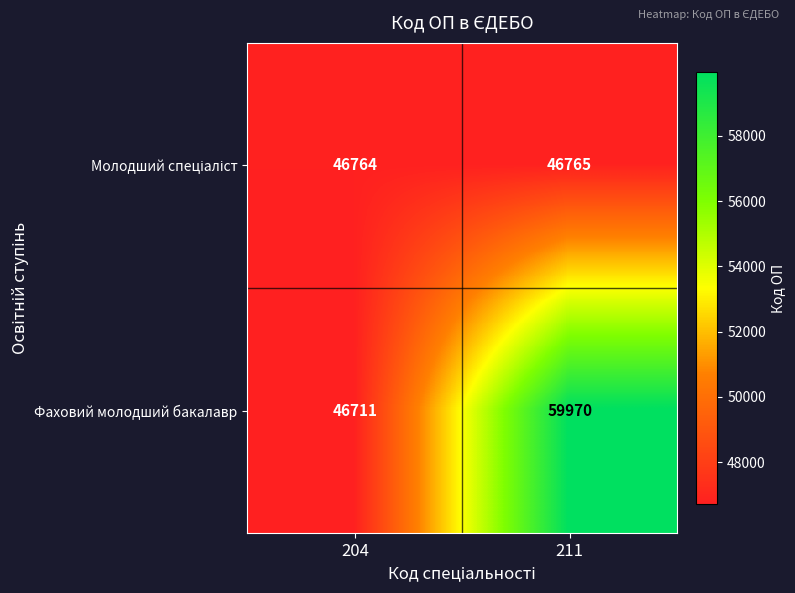

What is the minimum value shown in the chart?

46711